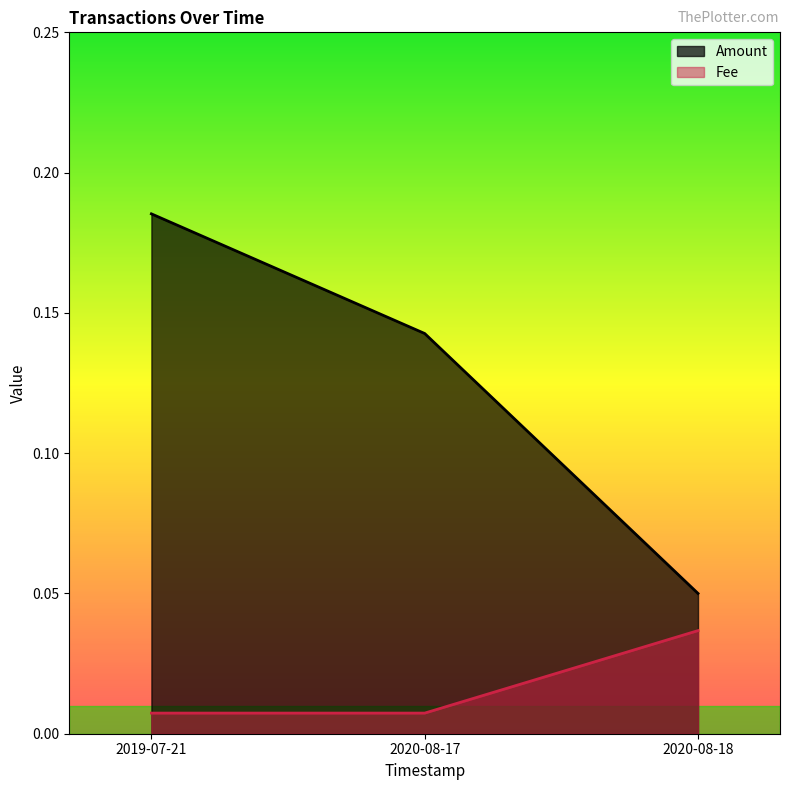

How many lines are shown in the chart?

2